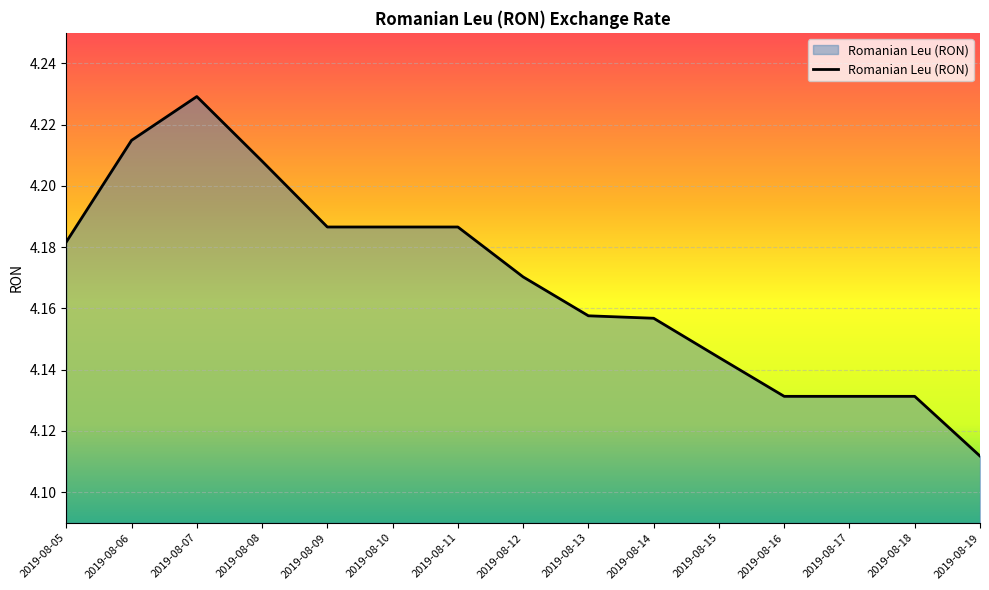

What is the difference between the maximum and second lowest values?

0.1